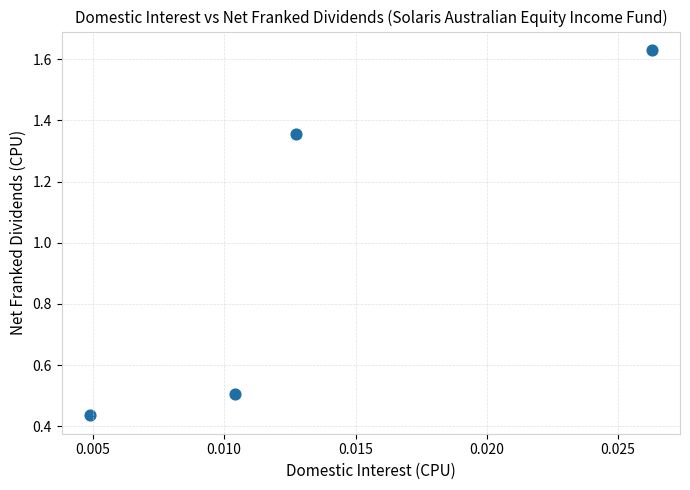

What is the range of Y values (max minus min)?

1.2